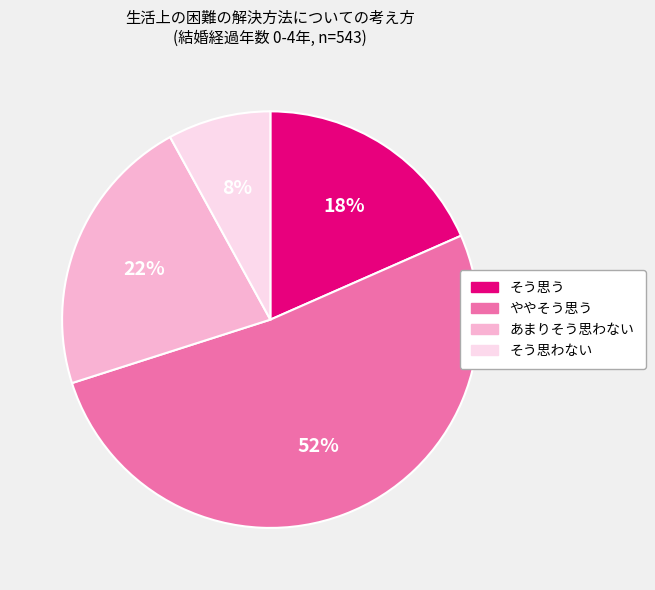

What is the ratio of the value at ややそう思う to the value at あまりそう思わない?

2.4